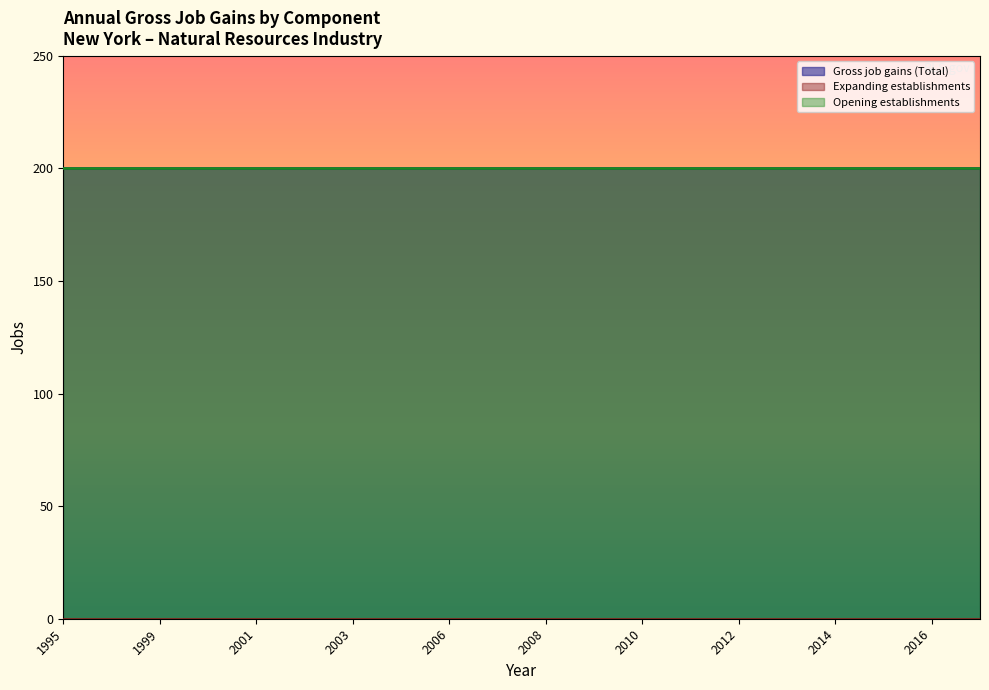

How many series are shown in this chart?

3